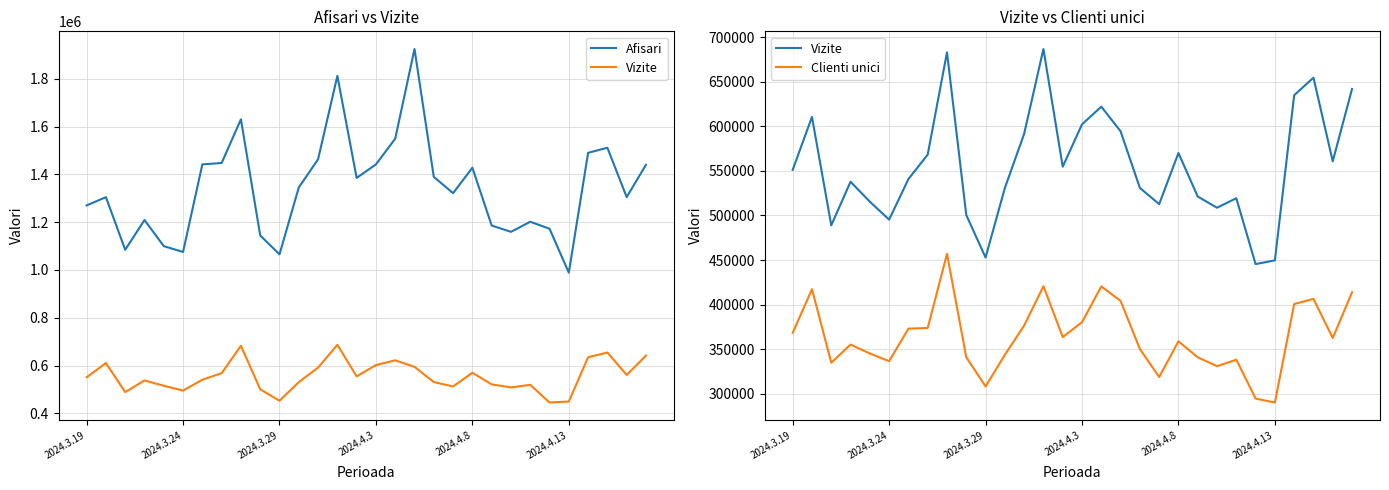

True or false: Clienti unici and Afisari intersect in this chart.

False